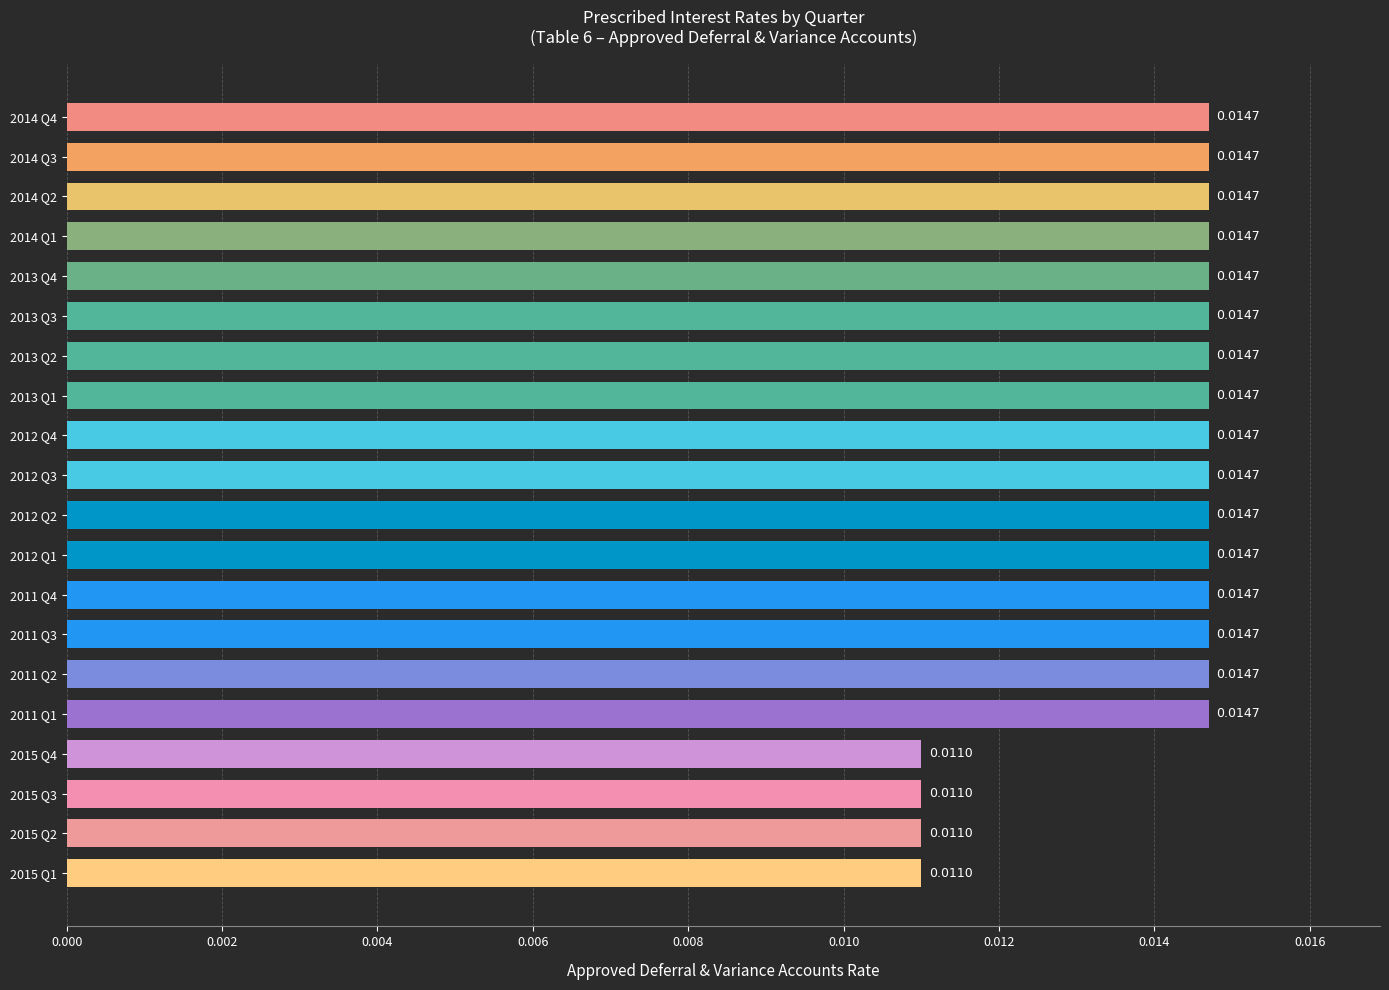

What is the sum of all values?

0.3